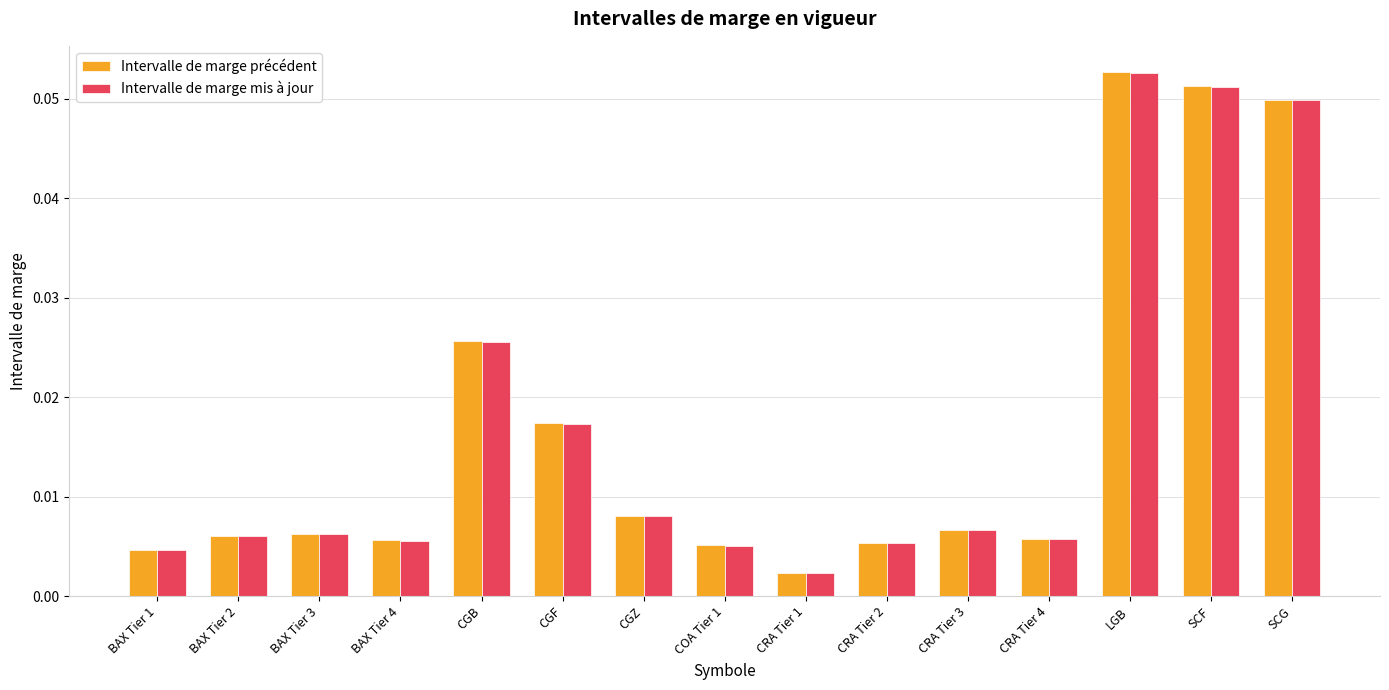

Which series has the widest spread of values?

Intervalle de marge précédent